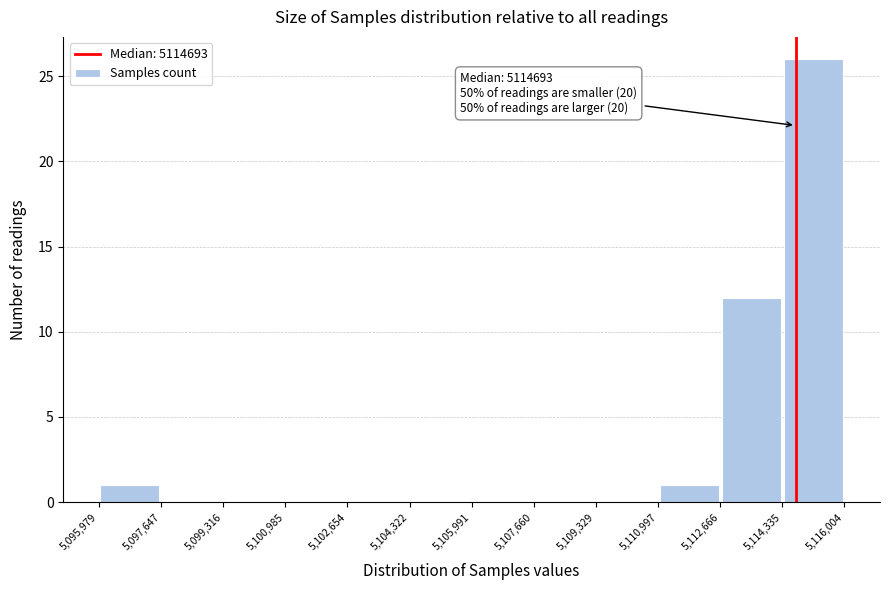

Which range on the x-axis has the tallest bar?

5,114,335 to 5,116,004